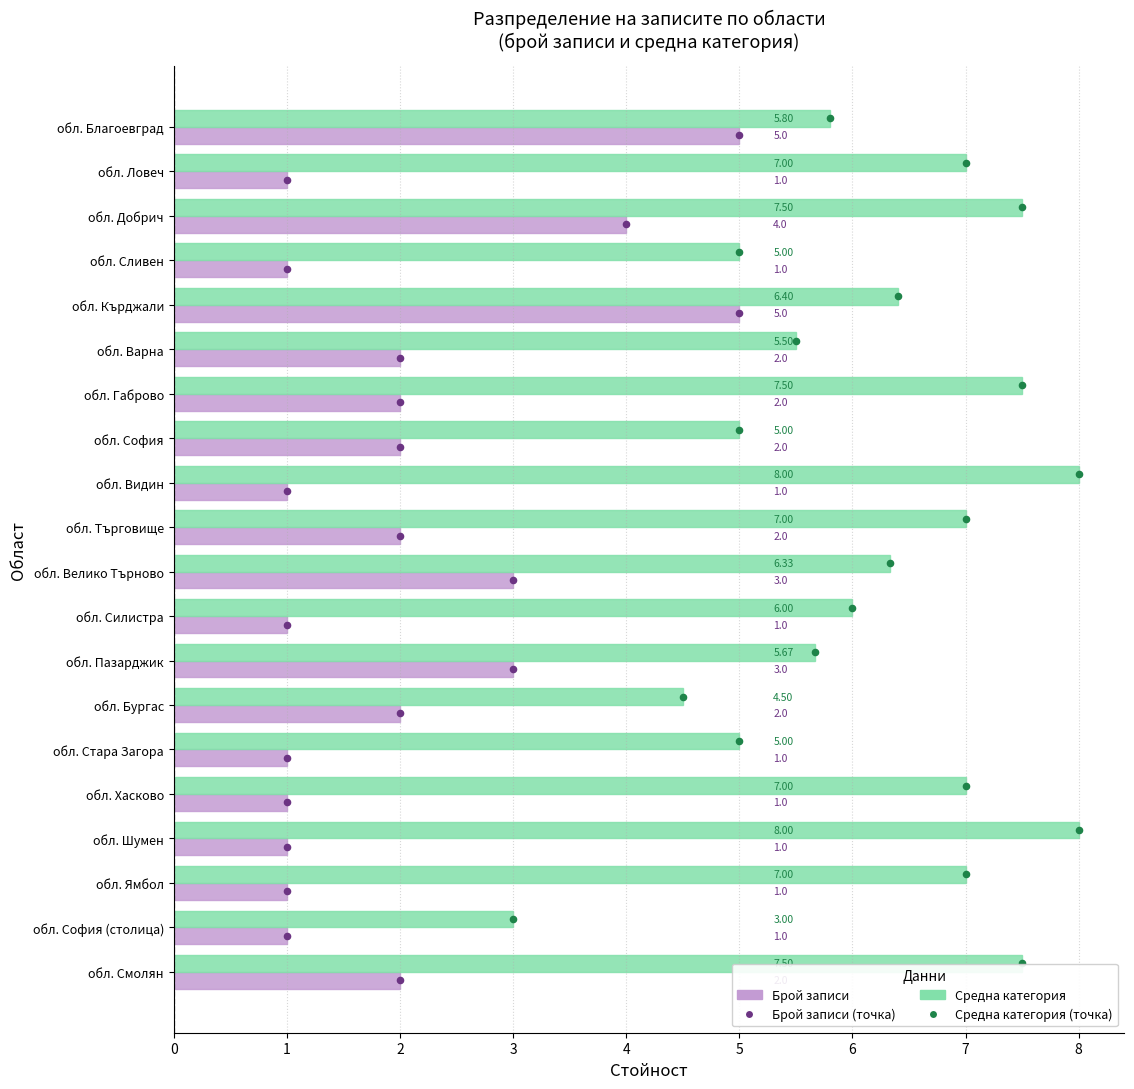

At how many categories does at least one series exceed 2?

20